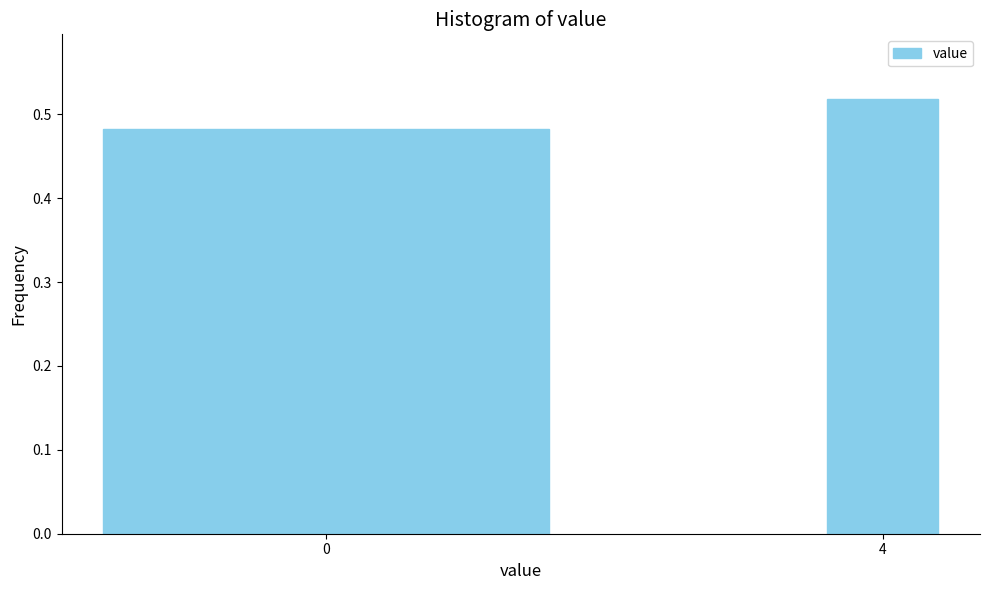

Which has a higher value, 0 or 4?

4